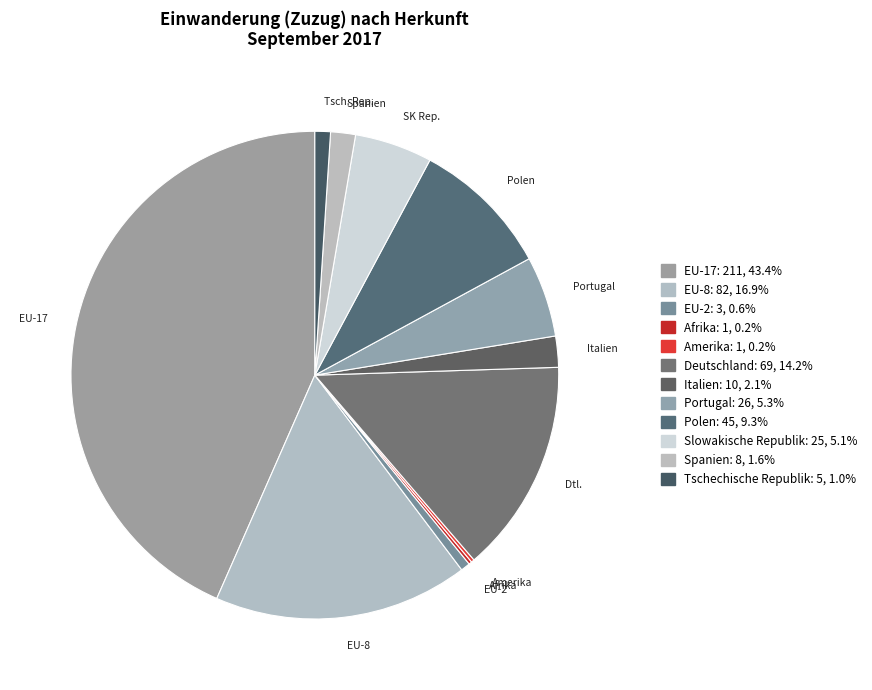

What percentage is the Slowakische Republik slice, to the nearest percent?

5%